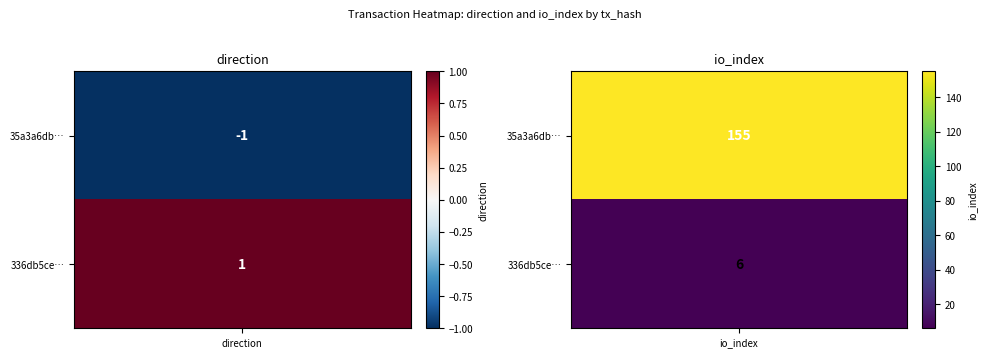

Rank the series at 0 from lowest to highest value.

35a3a6db2a9bff250442fdbe5ba1cbcb186cfcd, 336db5ce93a67472dfe345affdb52c7a298a205